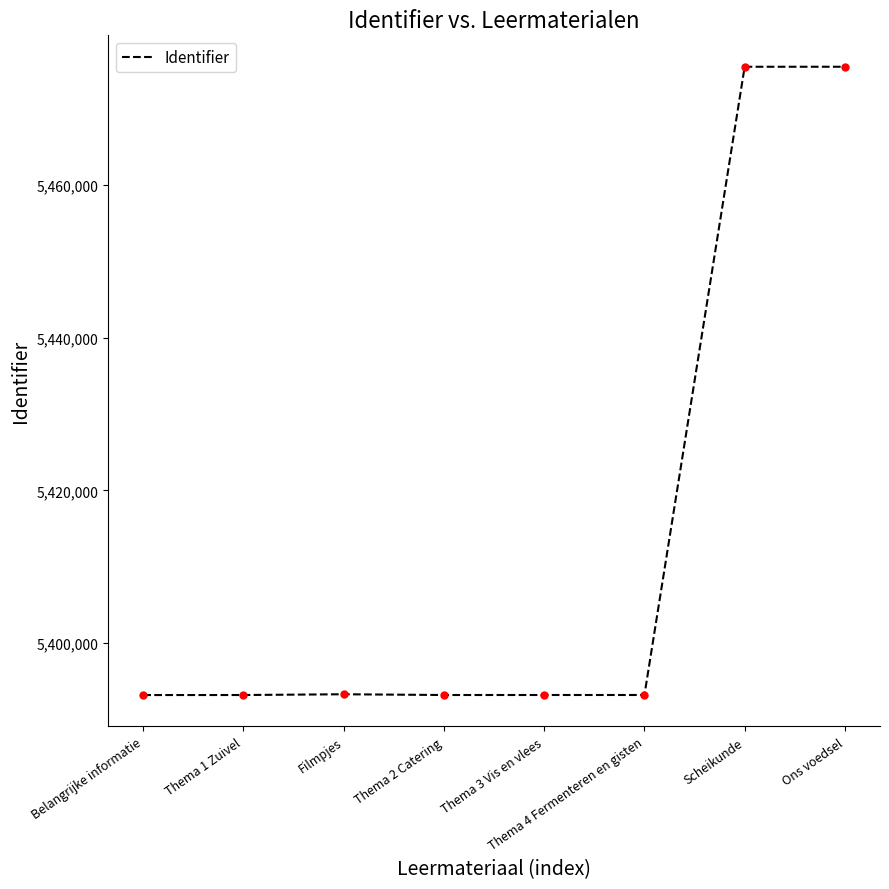

True or false: the data shows 1752866 at Thema 3 Vis en vlees.

False